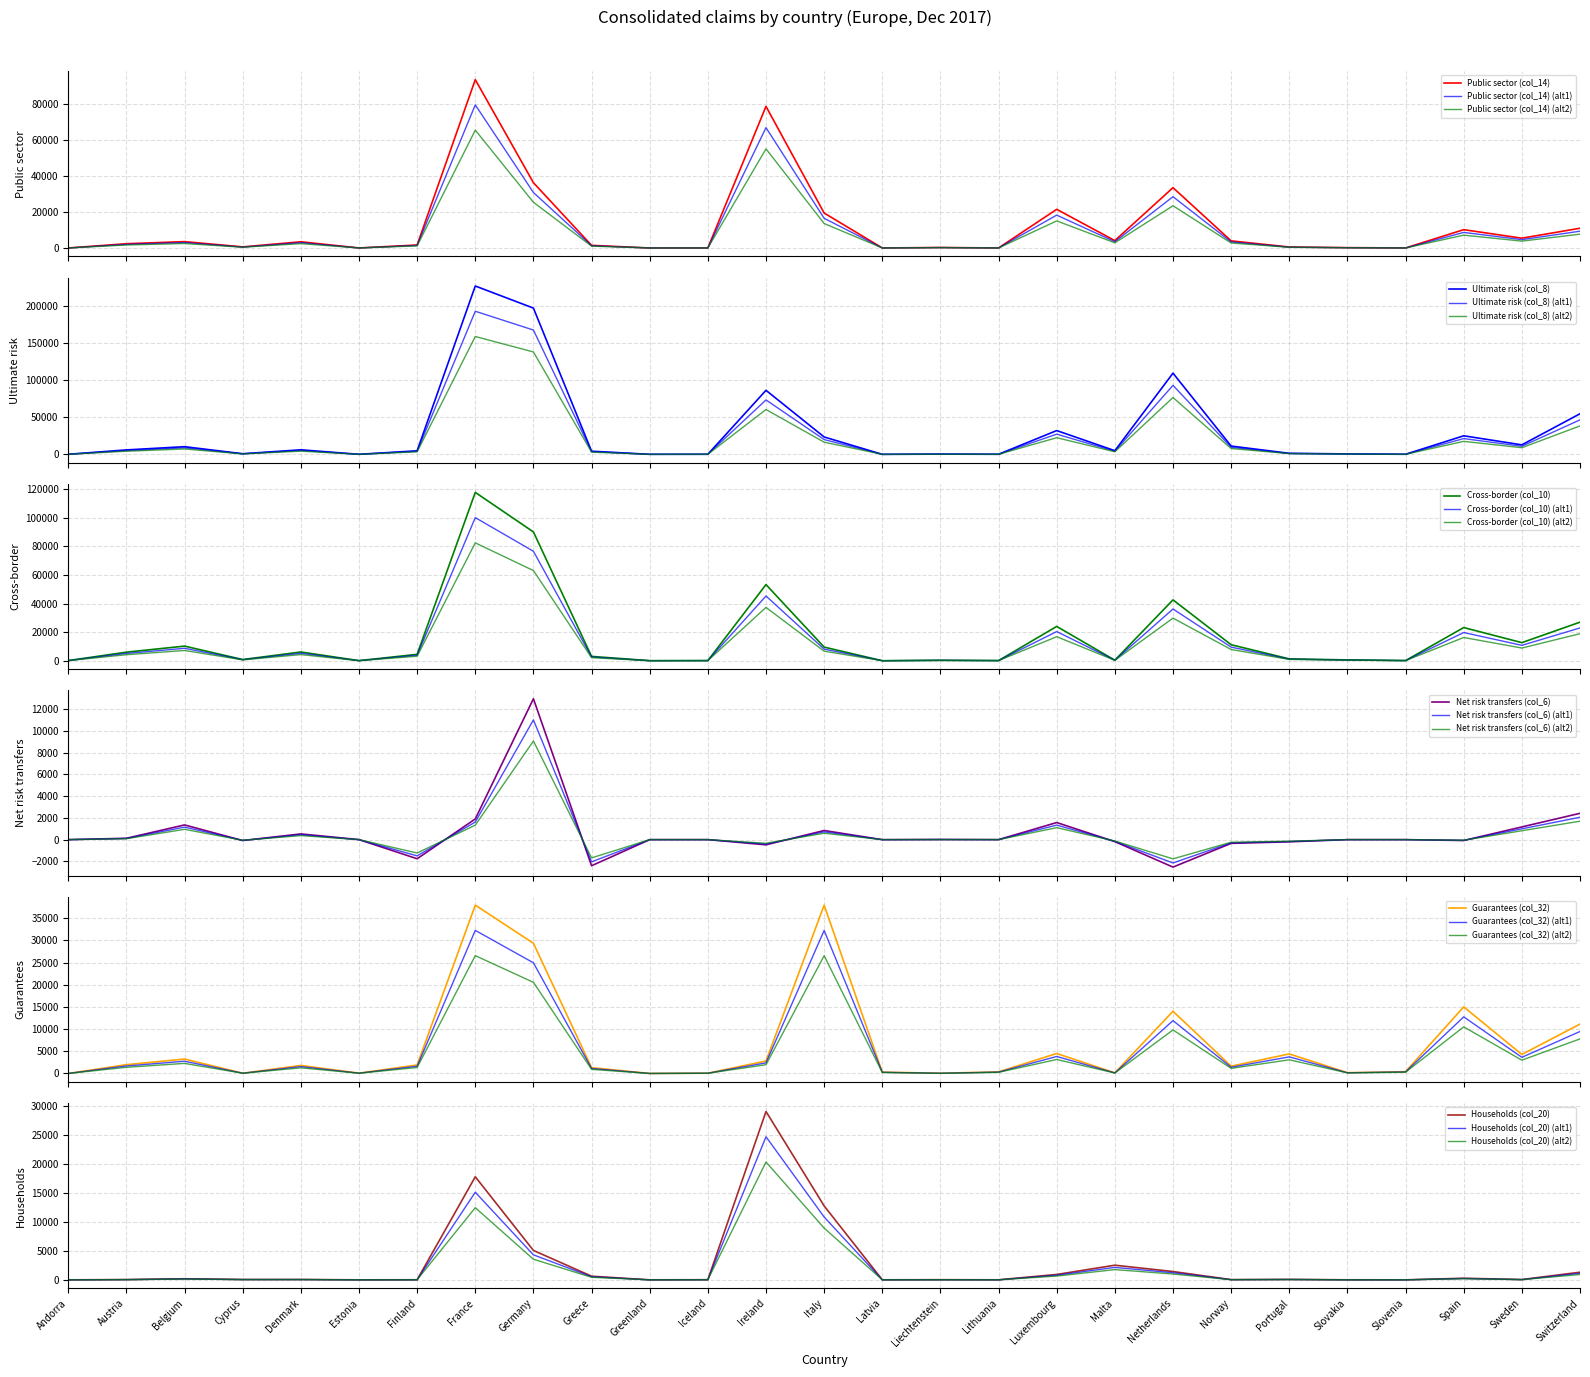

What is the label of the 2nd point from the left?

Austria